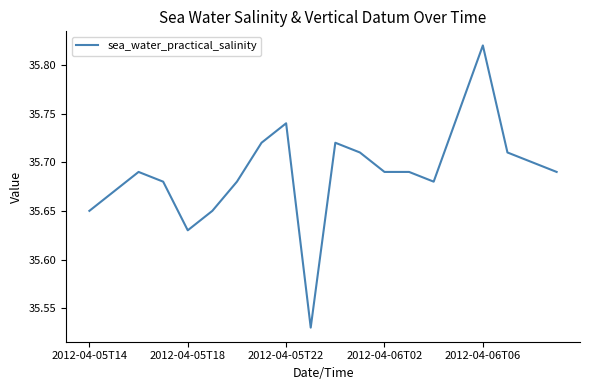

What is the difference between the maximum and minimum values?

0.3